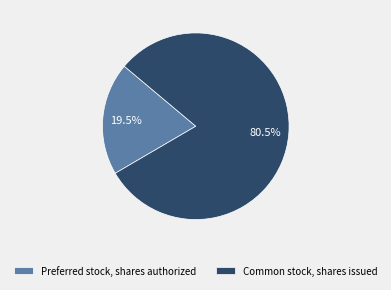

Is there any slice that represents more than half of the pie?

Yes